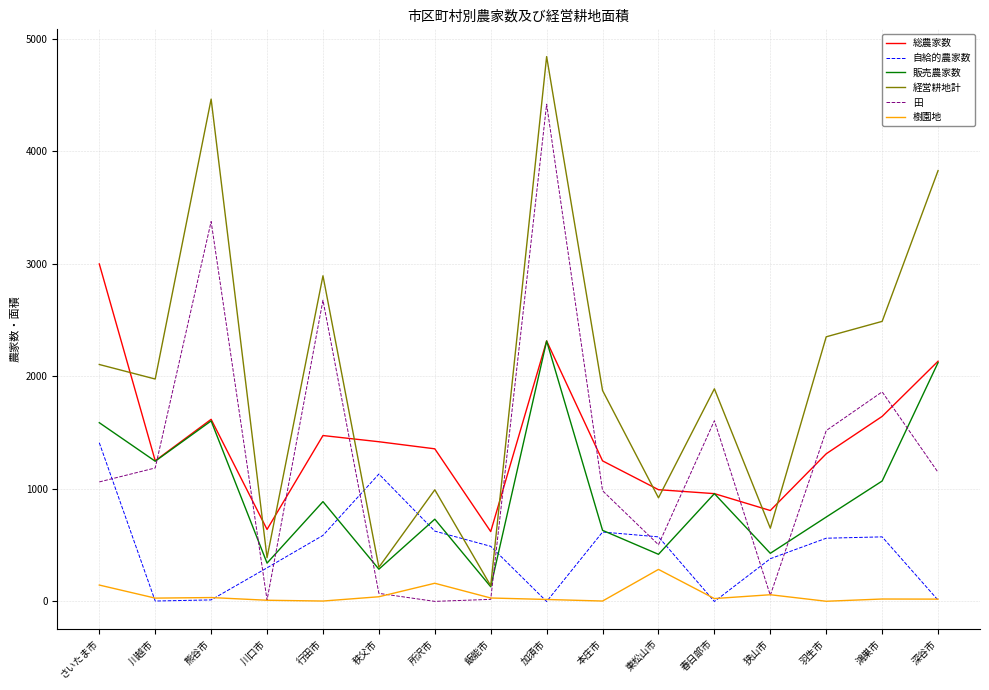

Count the number of categories in the chart.

16